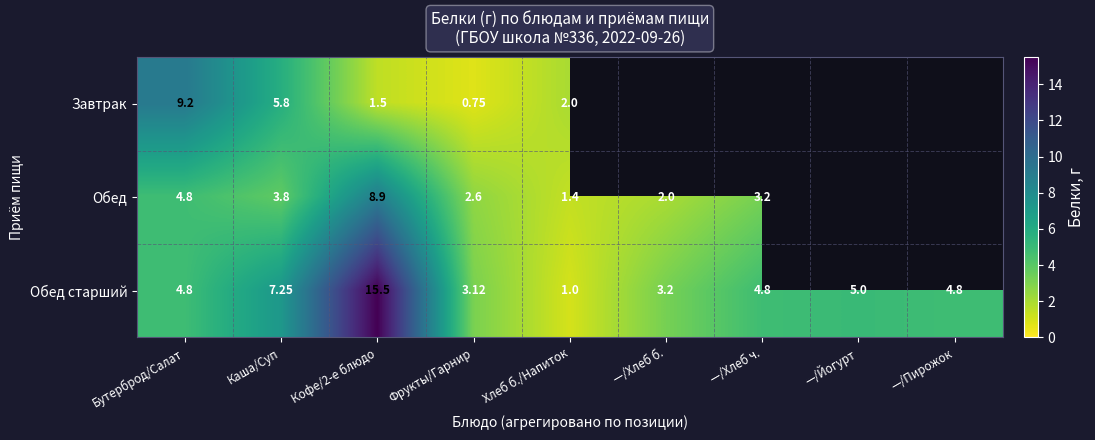

The value of Обед at Хлеб б./Напиток is 1.4. True or false?

True